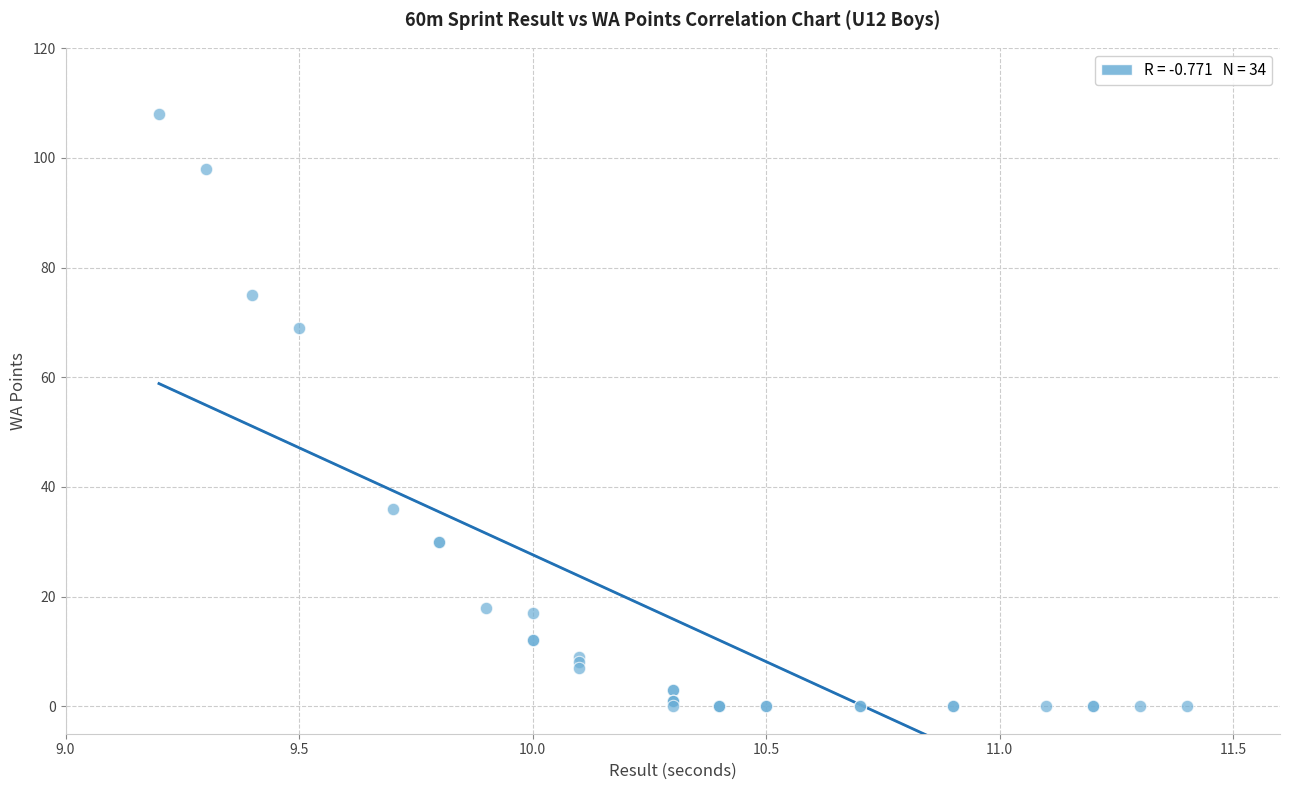

What Y value in the scatter plot is closest to 54?

69